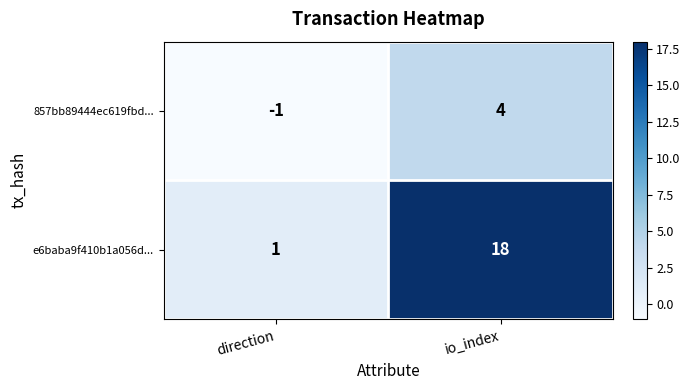

Which series has the largest total across all categories?

e6baba9f410b1a056d...